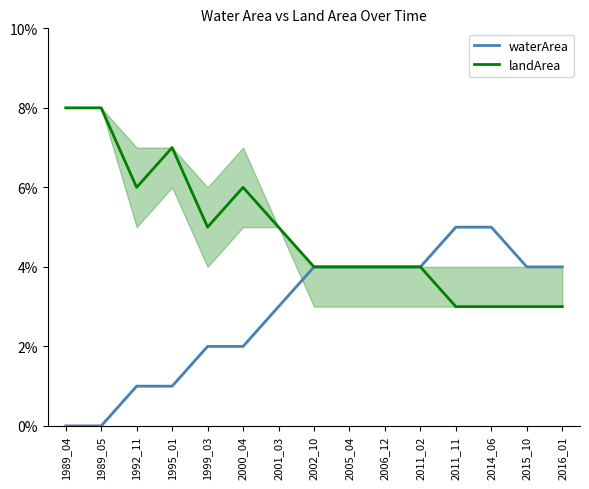

True or false: waterArea and landArea intersect in this chart.

False